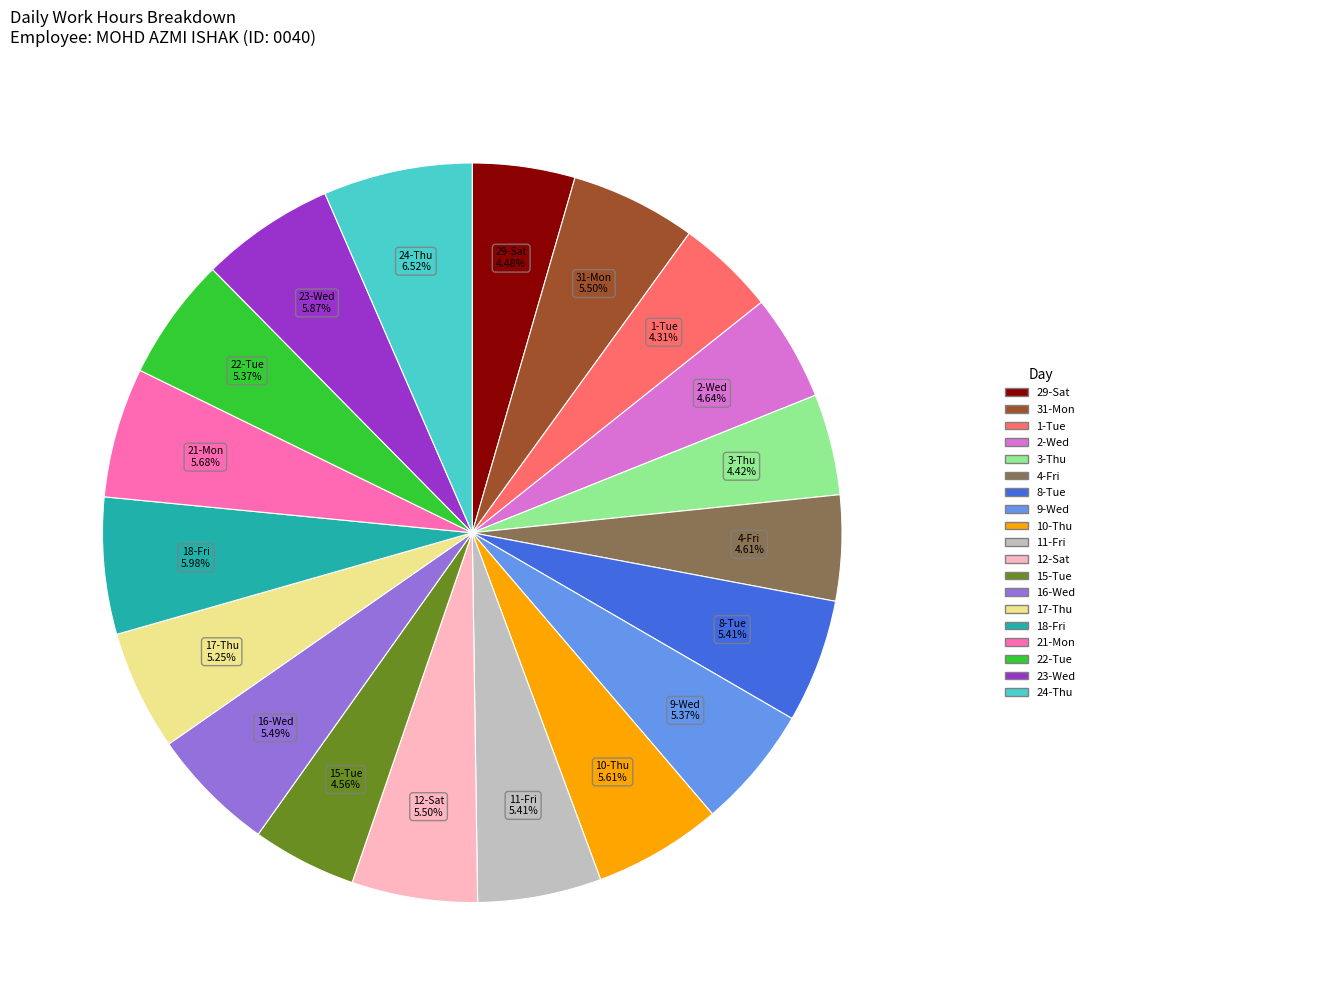

Is there a majority slice in this chart?

No